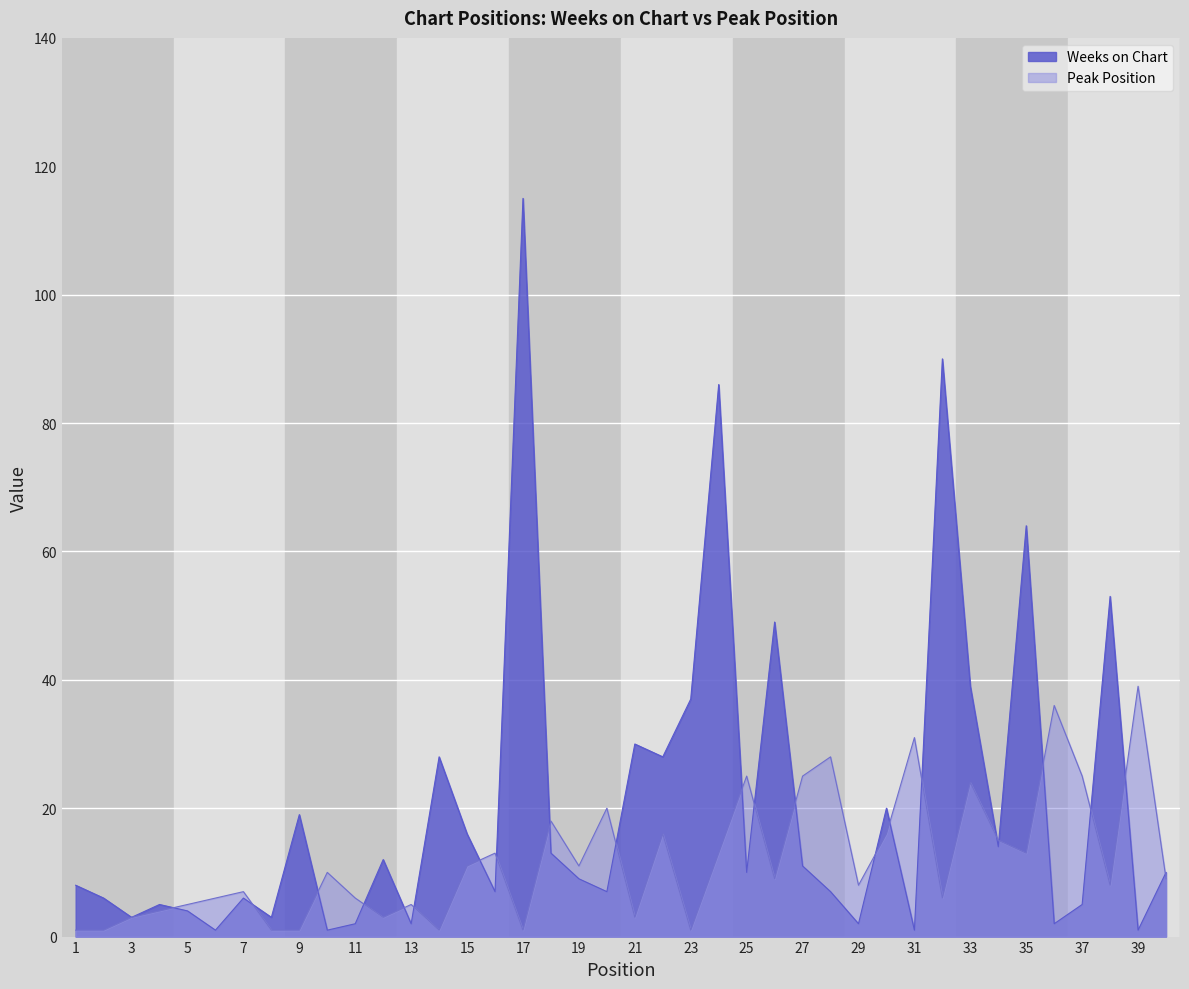

Rank the series by their maximum value, from lowest to highest.

Peak Position, Weeks on Chart